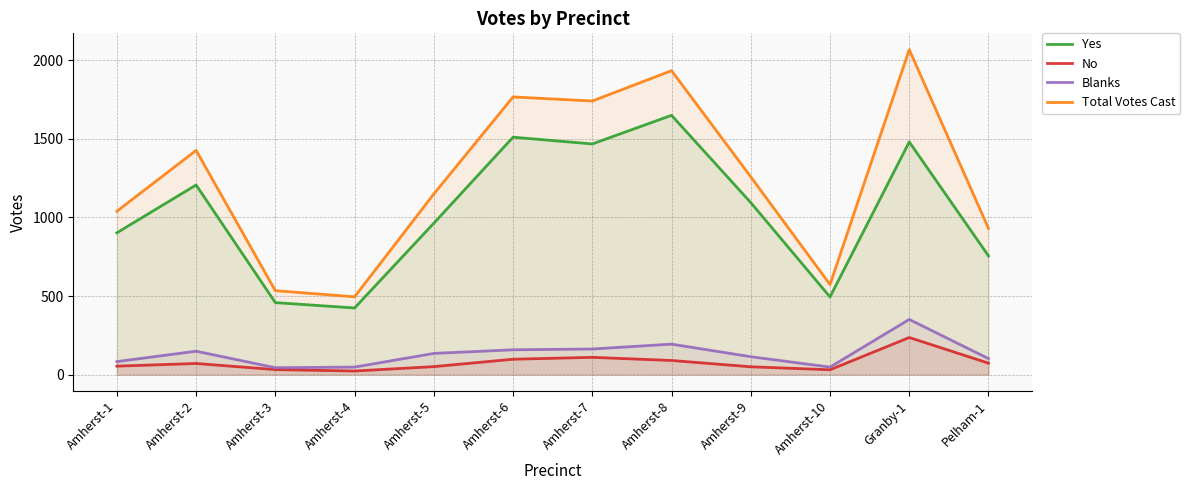

True or false: No and Blanks intersect in this chart.

False